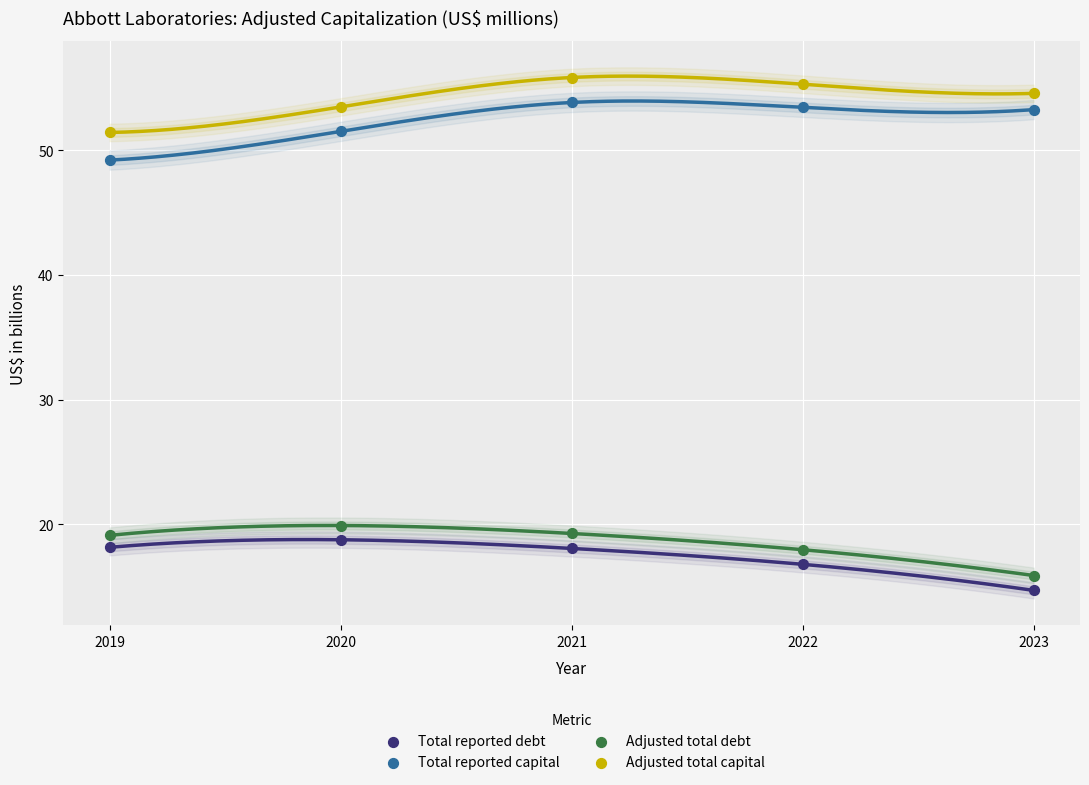

What are all the series names shown in the legend?

Total reported debt, Total reported capital, Adjusted total debt, Adjusted total capital